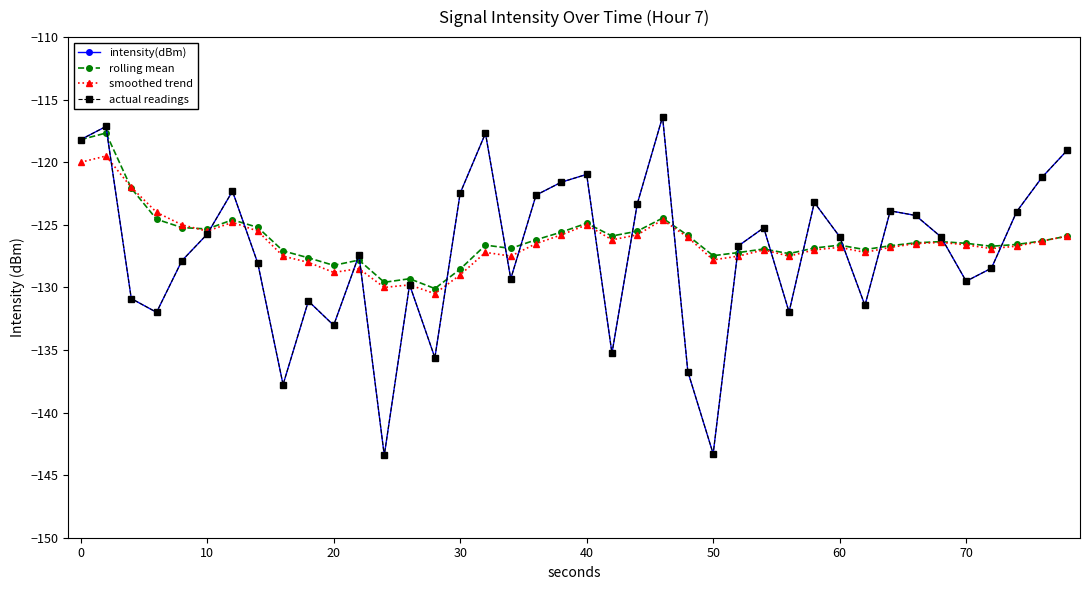

Does the chart have visible grid lines?

No